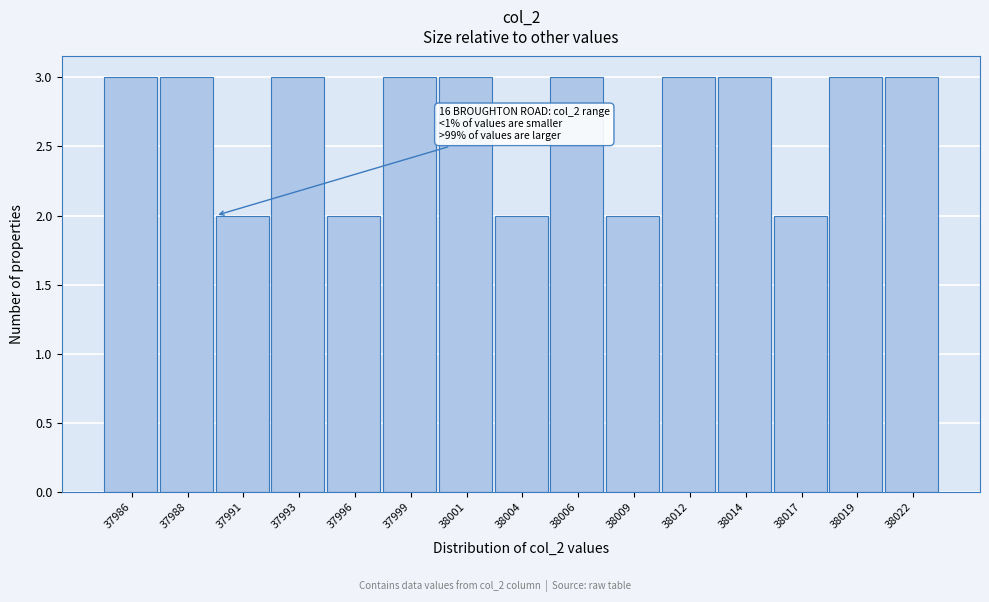

Reading left to right, extract all data points from this chart.

3	3	2	3	2	3	3	2	3	2	3	3	2	3	3